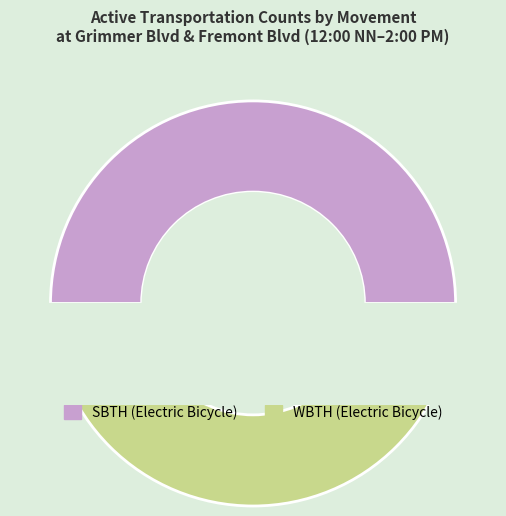

To the nearest percent, what portion does SBTH represent?

50%